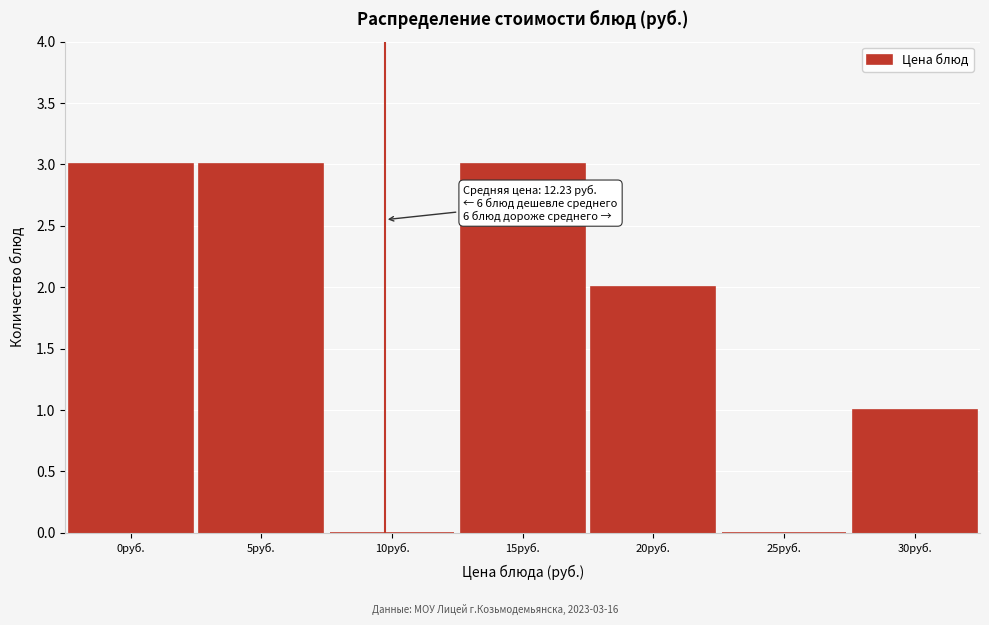

Reading right to left, extract all data points from this chart.

30руб.=1	25руб.=0	20руб.=2	15руб.=3	10руб.=0	5руб.=3	0руб.=3